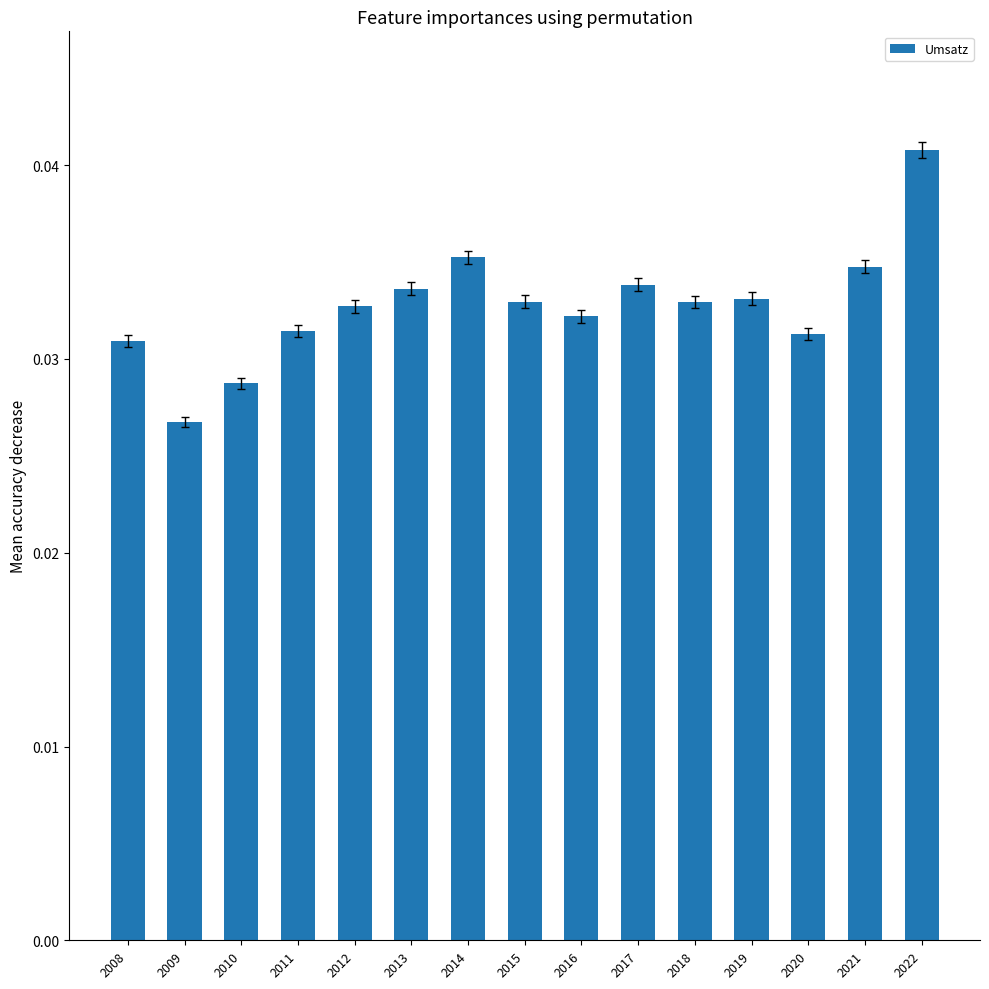

Does the chart contain stacked bars?

No